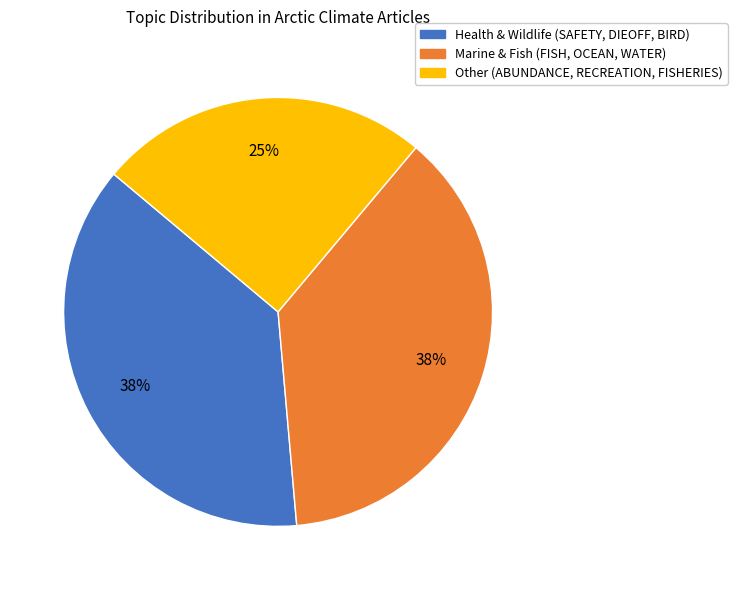

To the nearest percent, what is the average slice percentage?

33%